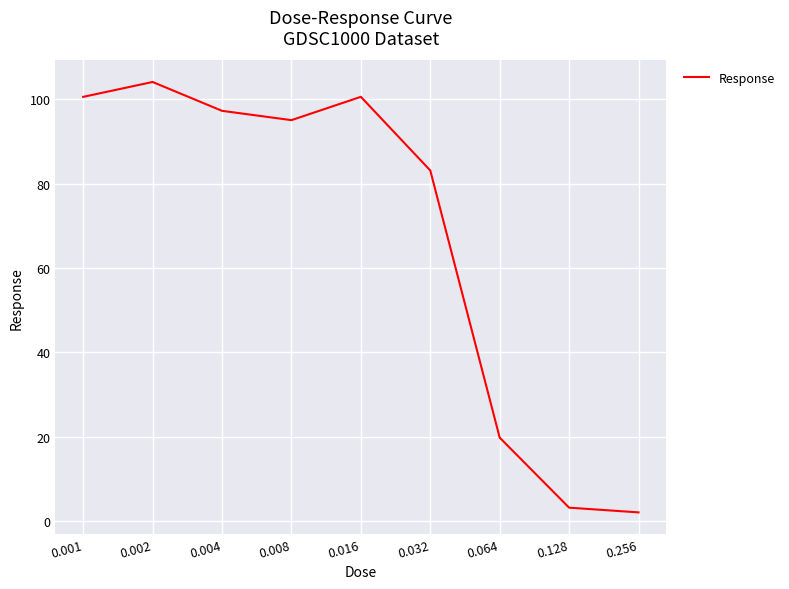

True or false: the data has more than 0 interior local peaks.

True